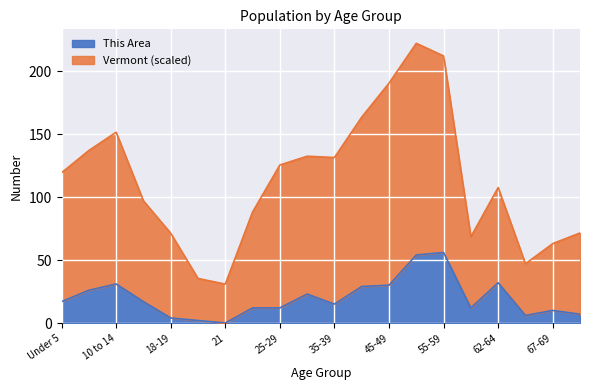

At how many categories does at least one series exceed 218?

1